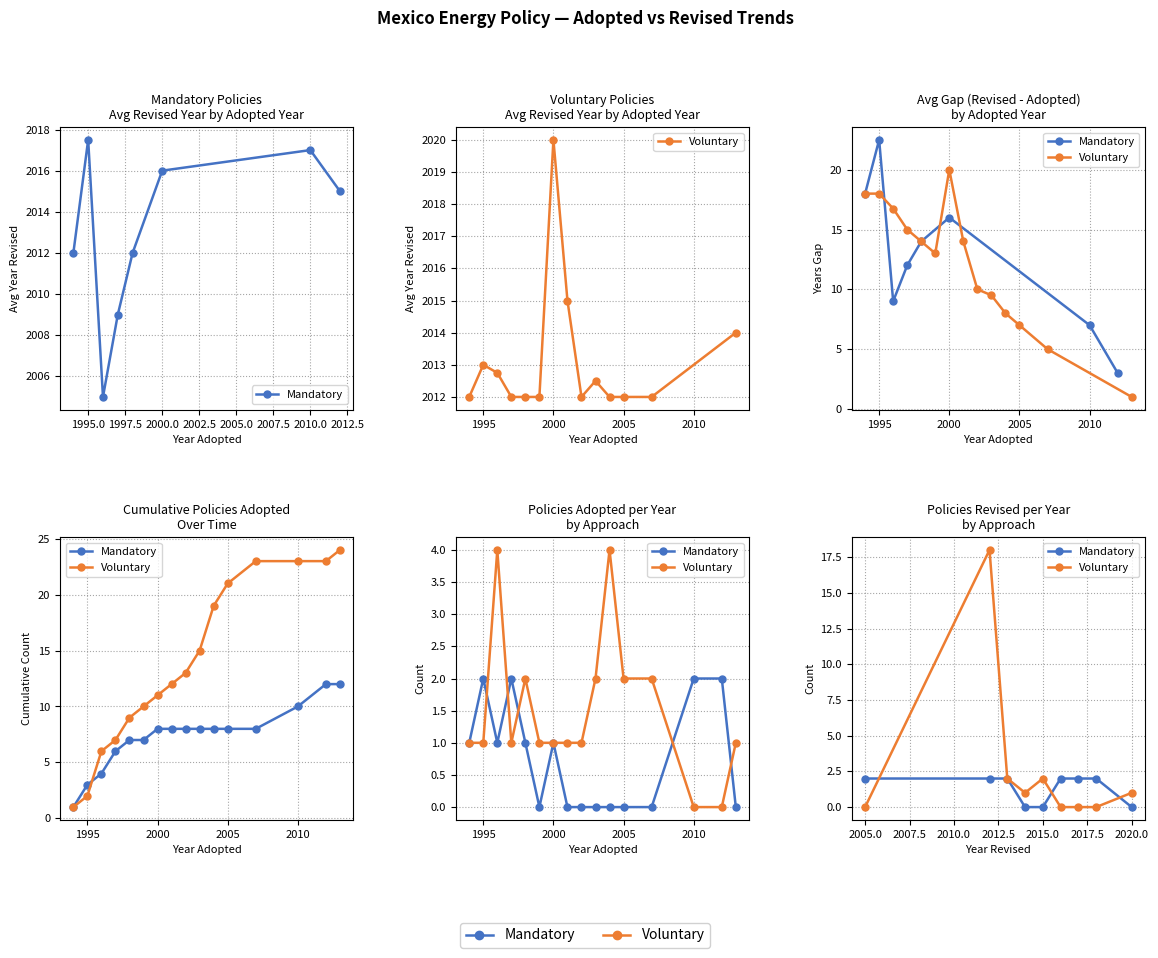

Reading left to right, what are all the values shown in this chart?

Mandatory: 2	2	2	0	0	2	2	2	0
Voluntary: 0	18	2	1	2	0	0	0	1